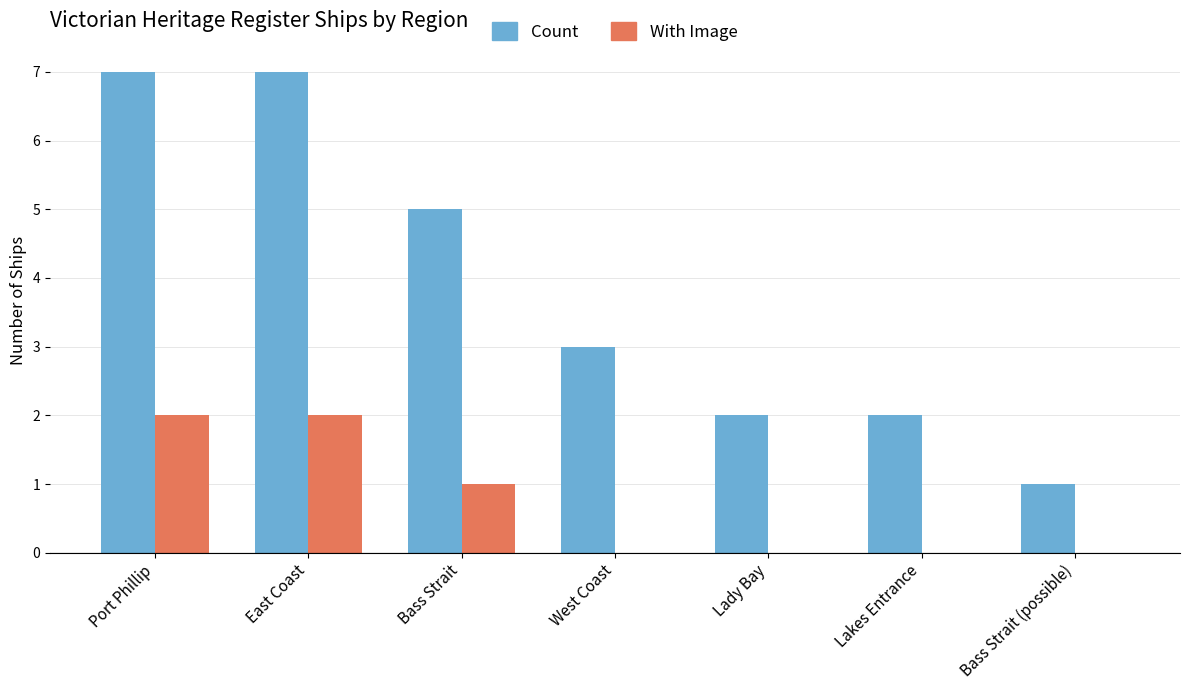

What is the spread (max minus min) of values at Lakes Entrance?

2